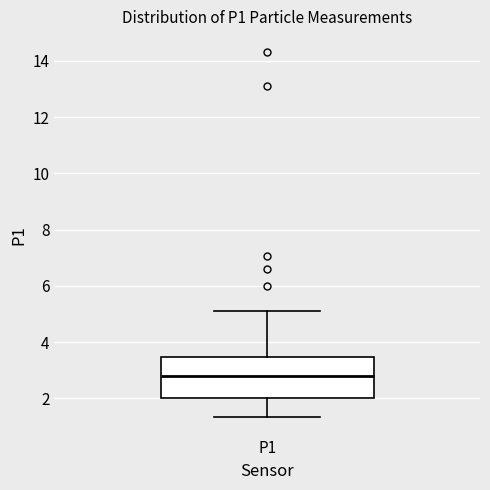

Where is the lower edge of the box for P1 on the y-axis? The values are not printed on the chart, so give them approximately, as read against the axis.

2.0